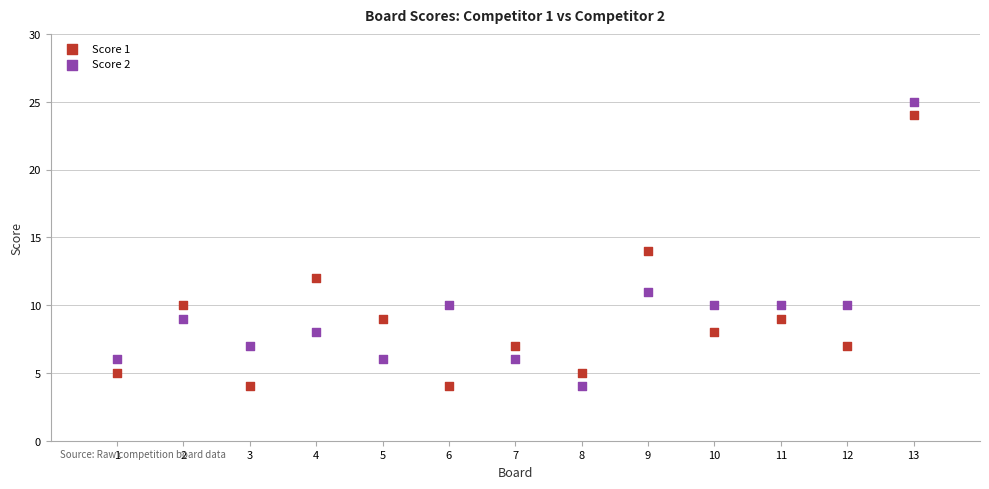

What are all the series names shown in the legend?

Score 1, Score 2